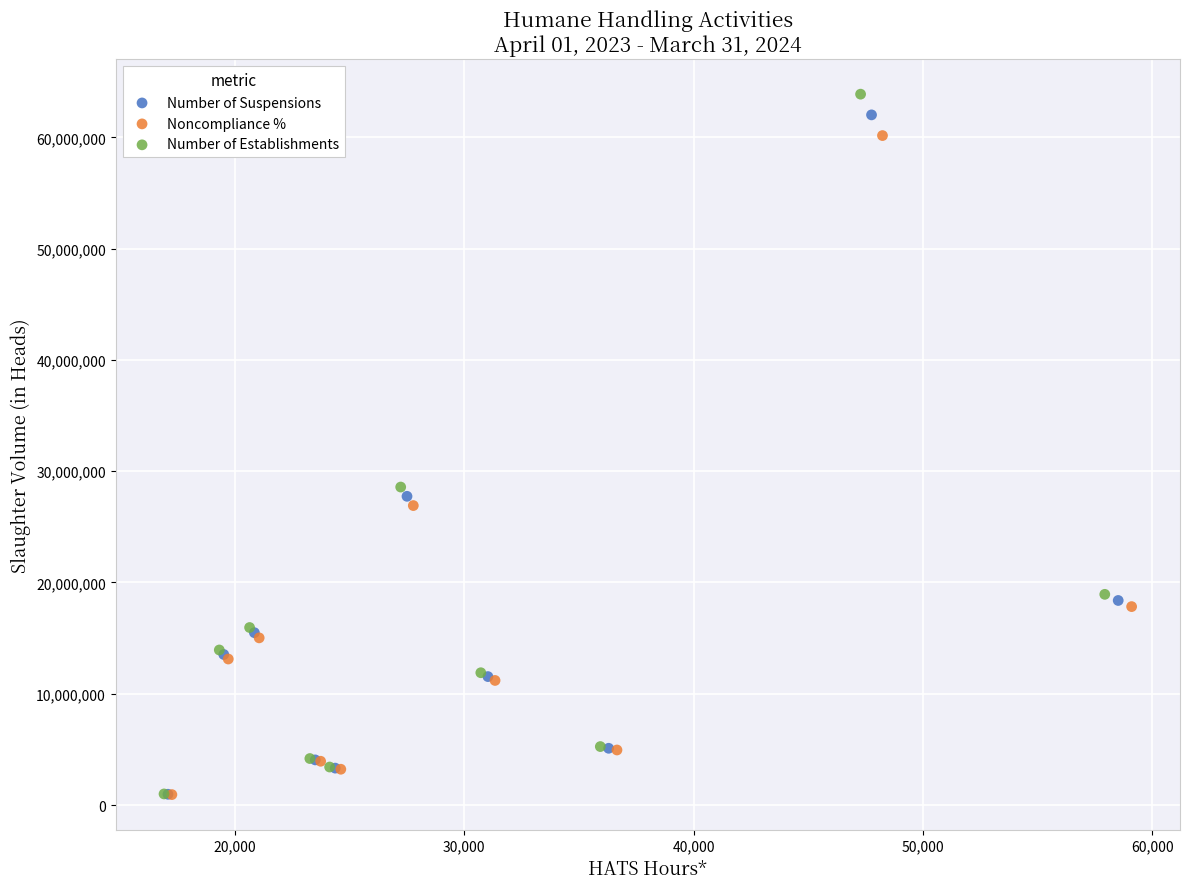

Which series has the widest spread of Y values?

Number of Establishments